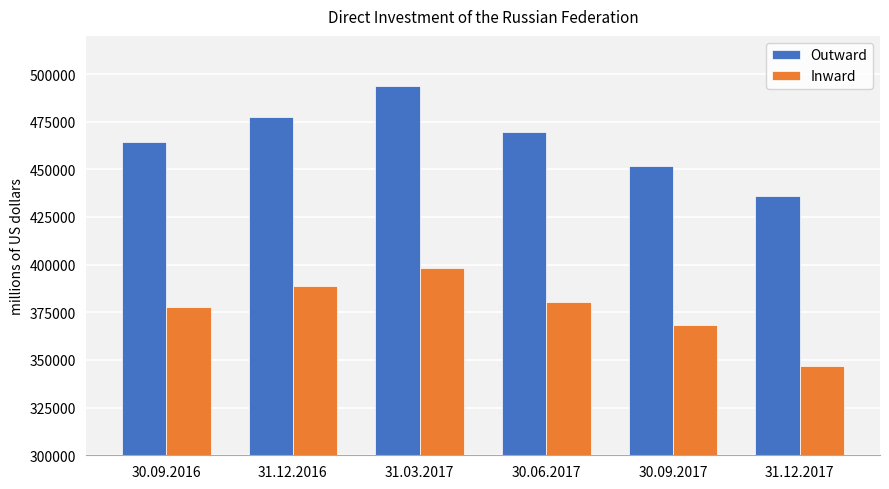

At which label is Outward closest to 464726?

30.09.2016